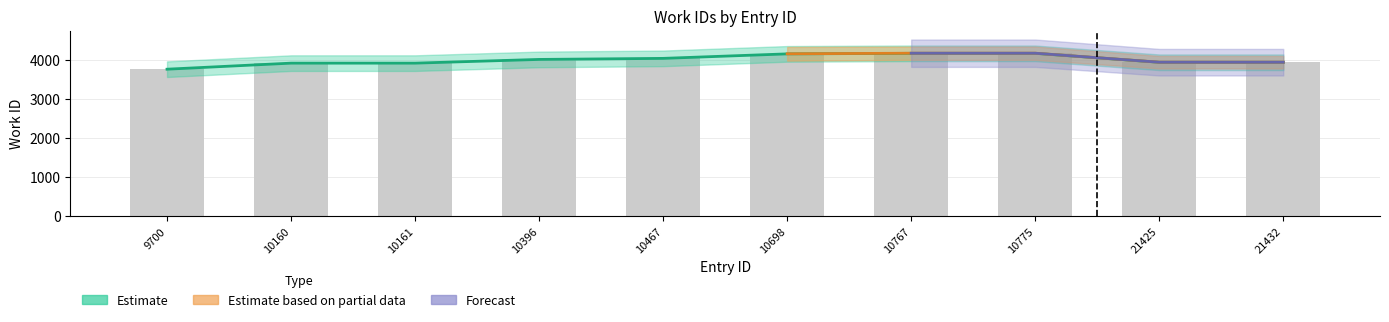

Which has a higher value, 10467 or 10160?

10467